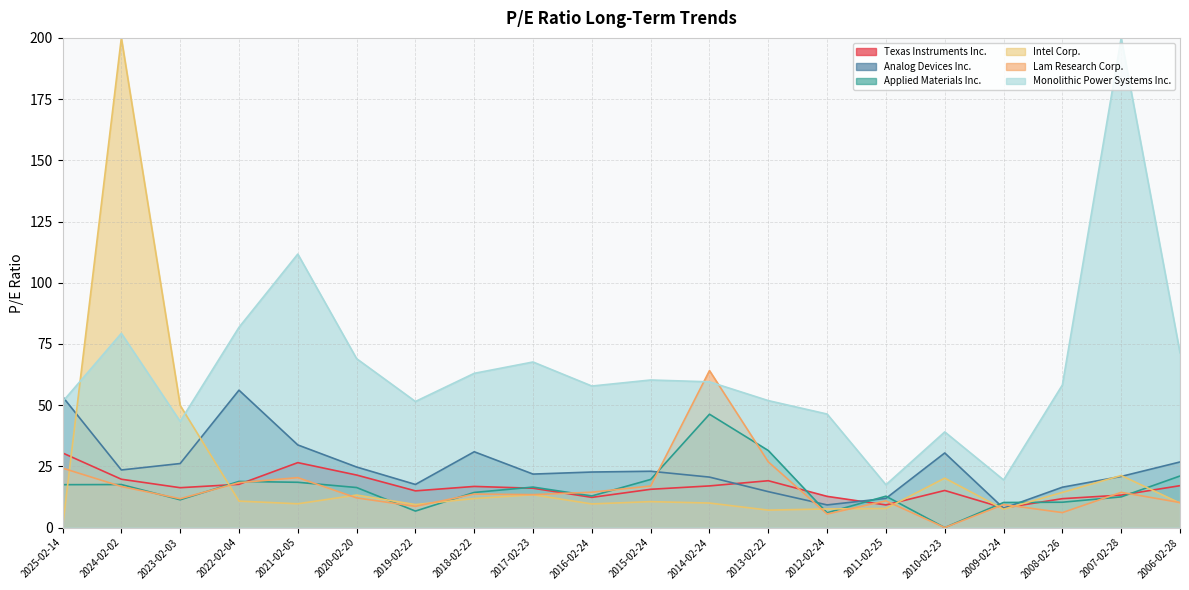

What is the difference between the second highest and minimum values in the Texas Instruments Inc. series?

18.5